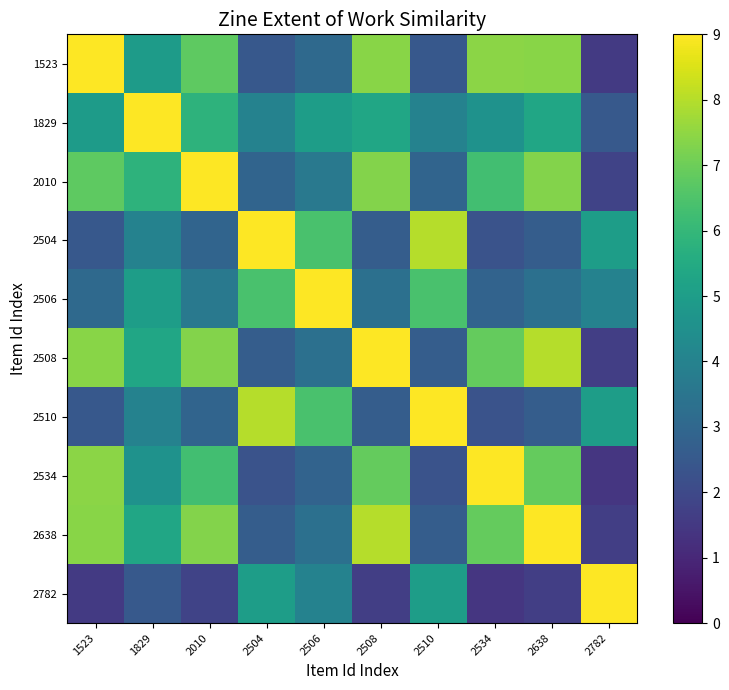

Reading left to right, what are all the values shown in this chart?

1523: 1523=9.0	1829=4.9	2010=6.8	2504=2.5	2506=3.1	2508=7.4	2510=2.5	2534=7.4	2638=7.4	2782=1.5
1829: 1523=4.9	1829=9.0	2010=5.8	2504=4.0	2506=5.0	2508=5.3	2510=4.0	2534=4.6	2638=5.3	2782=2.5
2010: 1523=6.8	1829=5.8	2010=9.0	2504=2.9	2506=3.6	2508=7.3	2510=2.9	2534=6.3	2638=7.3	2782=1.8
2504: 1523=2.5	1829=4.0	2010=2.9	2504=9.0	2506=6.4	2508=2.7	2510=8.0	2534=2.3	2638=2.7	2782=5.0
2506: 1523=3.1	1829=5.0	2010=3.6	2504=6.4	2506=9.0	2508=3.3	2510=6.4	2534=2.9	2638=3.3	2782=4.0
2508: 1523=7.4	1829=5.3	2010=7.3	2504=2.7	2506=3.3	2508=9.0	2510=2.7	2534=6.9	2638=8.0	2782=1.7
2510: 1523=2.5	1829=4.0	2010=2.9	2504=8.0	2506=6.4	2508=2.7	2510=9.0	2534=2.3	2638=2.7	2782=5.0
2534: 1523=7.4	1829=4.6	2010=6.3	2504=2.3	2506=2.9	2508=6.9	2510=2.3	2534=9.0	2638=6.9	2782=1.4
2638: 1523=7.4	1829=5.3	2010=7.3	2504=2.7	2506=3.3	2508=8.0	2510=2.7	2534=6.9	2638=9.0	2782=1.7
2782: 1523=1.5	1829=2.5	2010=1.8	2504=5.0	2506=4.0	2508=1.7	2510=5.0	2534=1.4	2638=1.7	2782=9.0